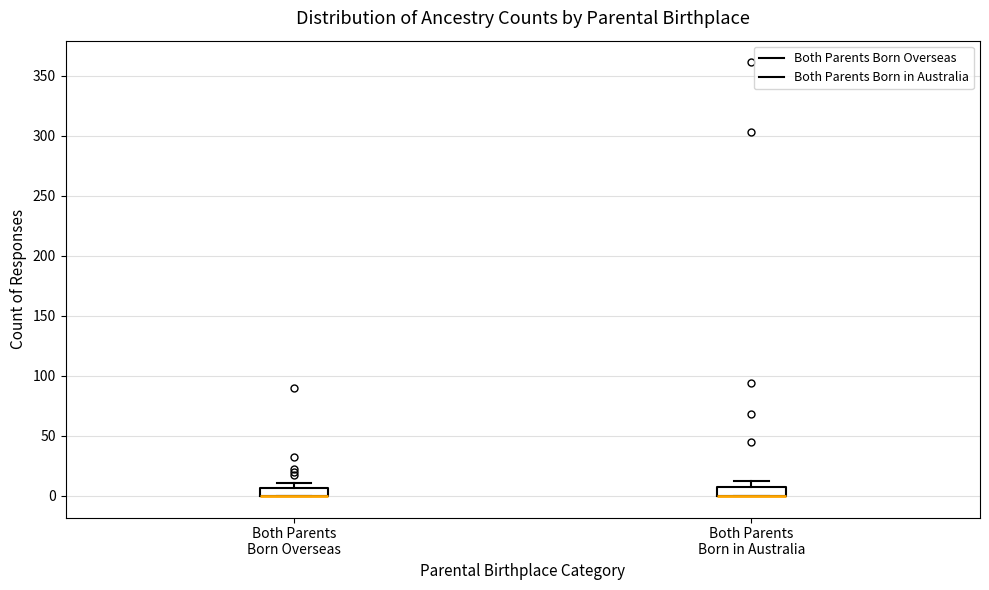

Where is the upper edge of the box for Both Parents Born Overseas on the y-axis? The values are not printed on the chart, so give them approximately, as read against the axis.

5